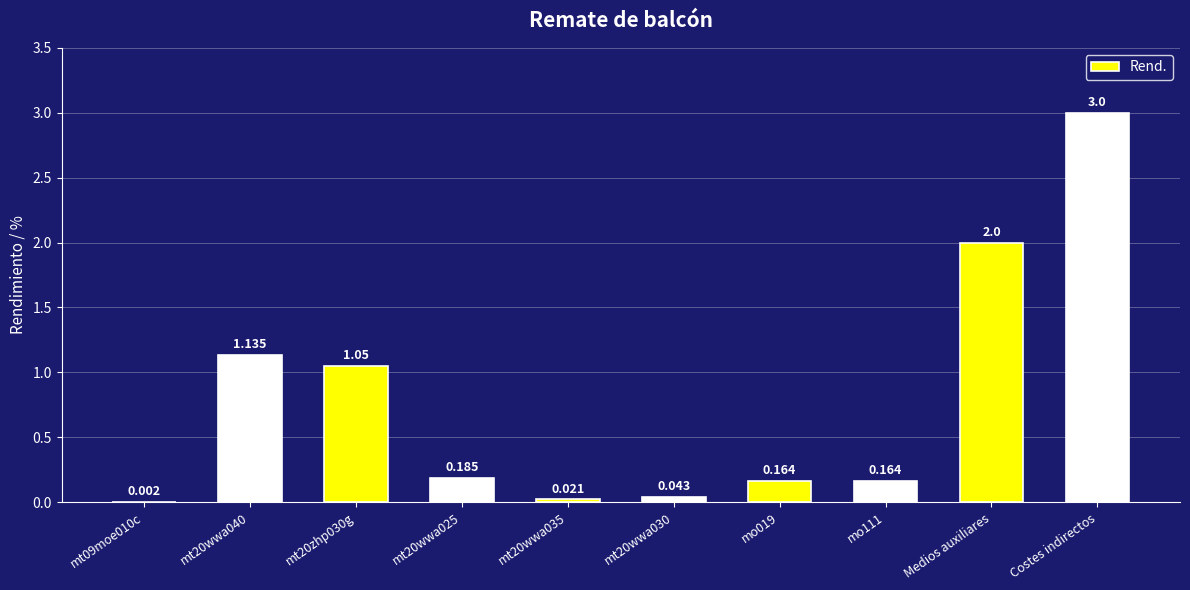

Which label corresponds to the largest value in the chart?

Costes indirectos